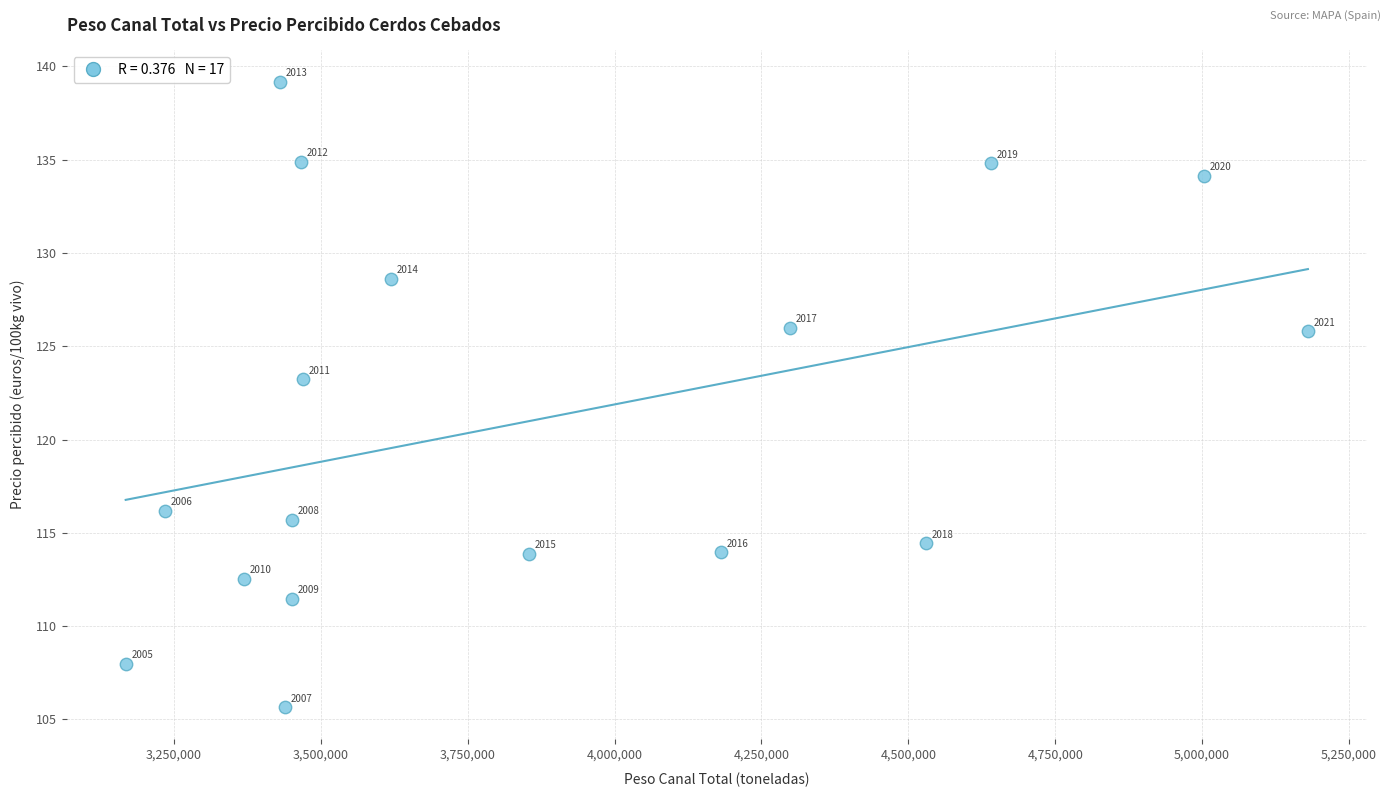

What is the range of X values (max minus min)?

2012019.3